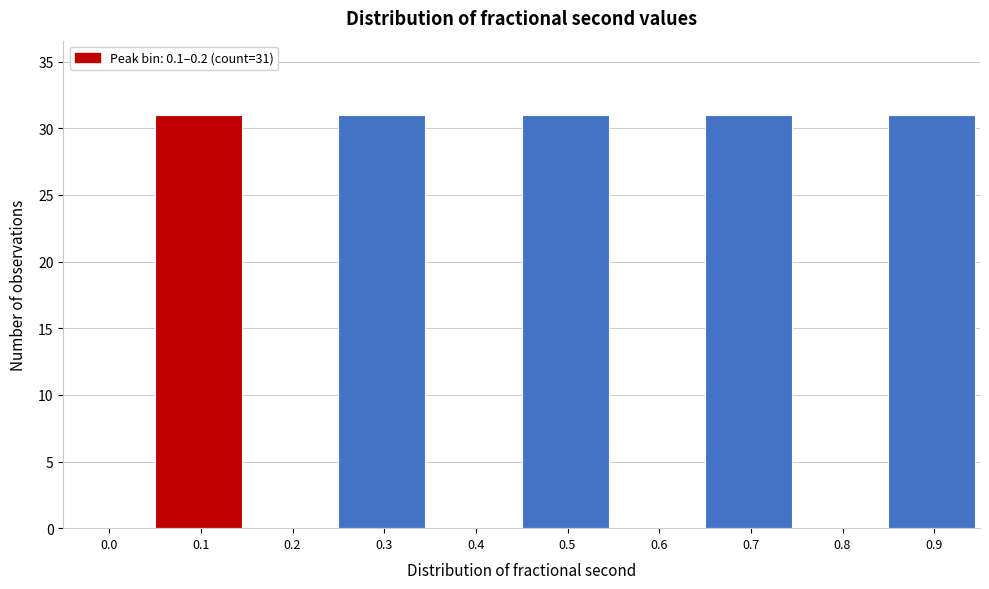

Reading left to right, what are all the values shown in this chart?

0.0=0	0.1=31	0.2=0	0.3=31	0.4=0	0.5=31	0.6=0	0.7=31	0.8=0	0.9=31